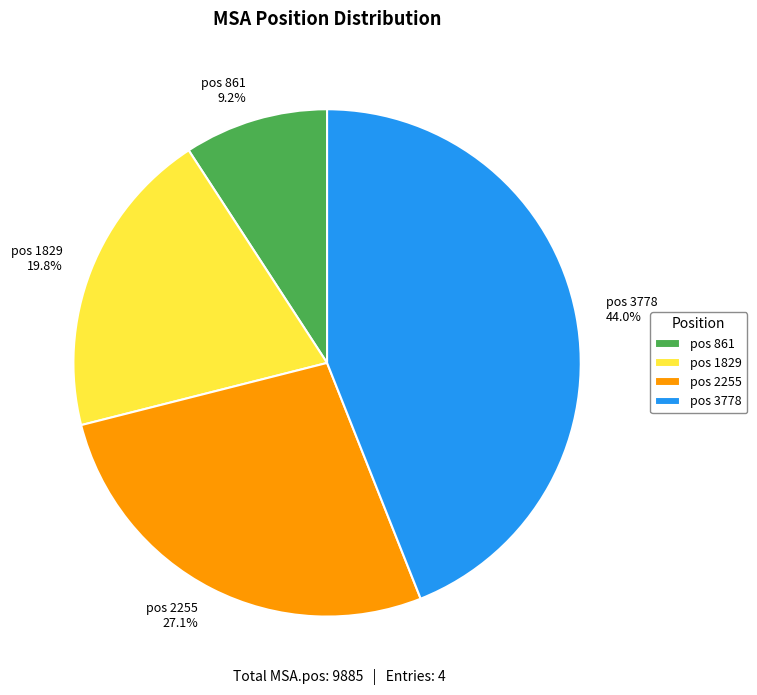

Combined, what portion of the pie is pos 3778 and pos 1829?

63.7%